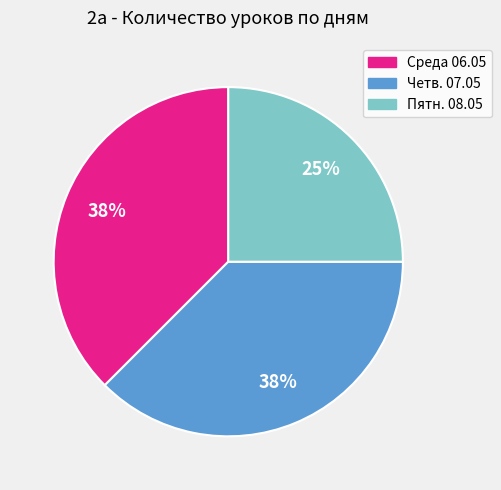

What percentage is the Пятн. 08.05 slice, to the nearest percent?

25%